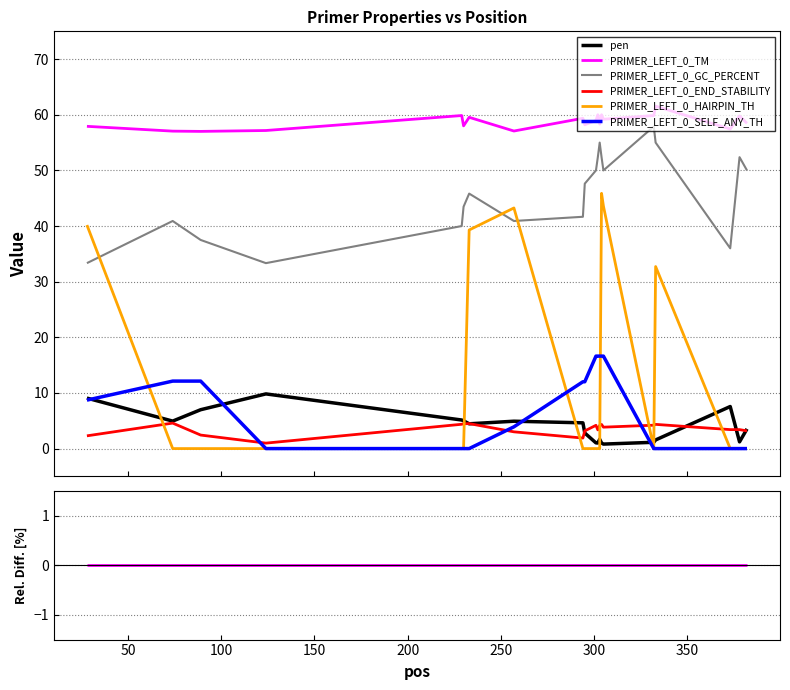

At how many categories does at least one series exceed -33?

20